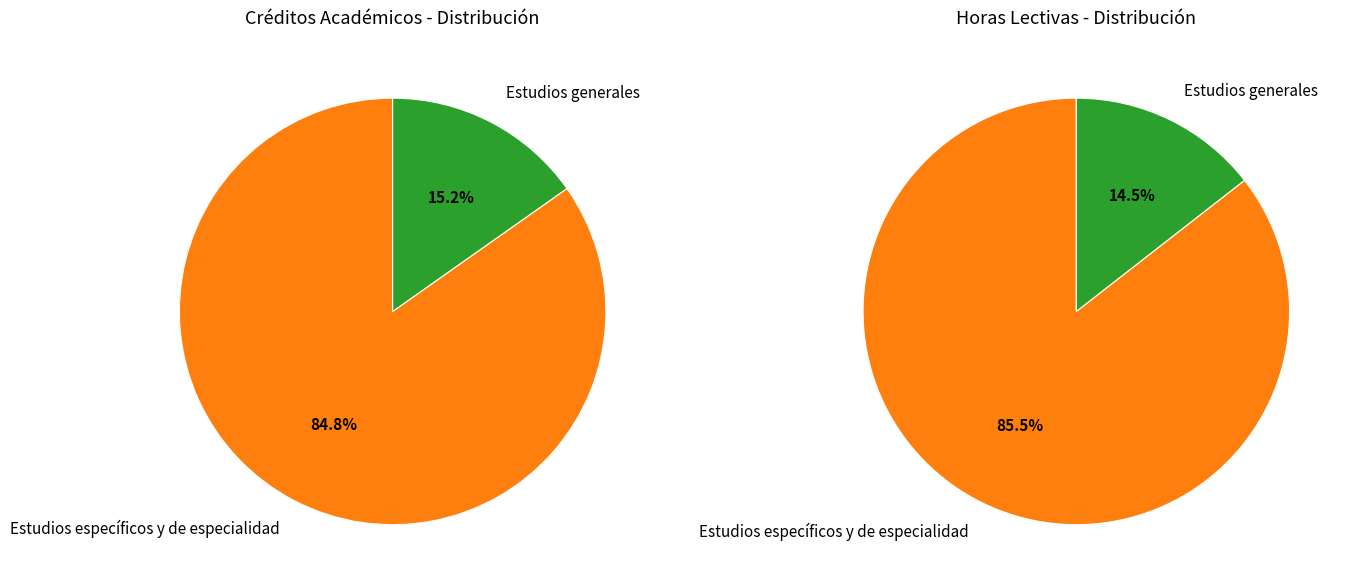

To the nearest percent, what is the difference between the Estudios específicos y de especialidad and Estudios generales slice percentages?

70%